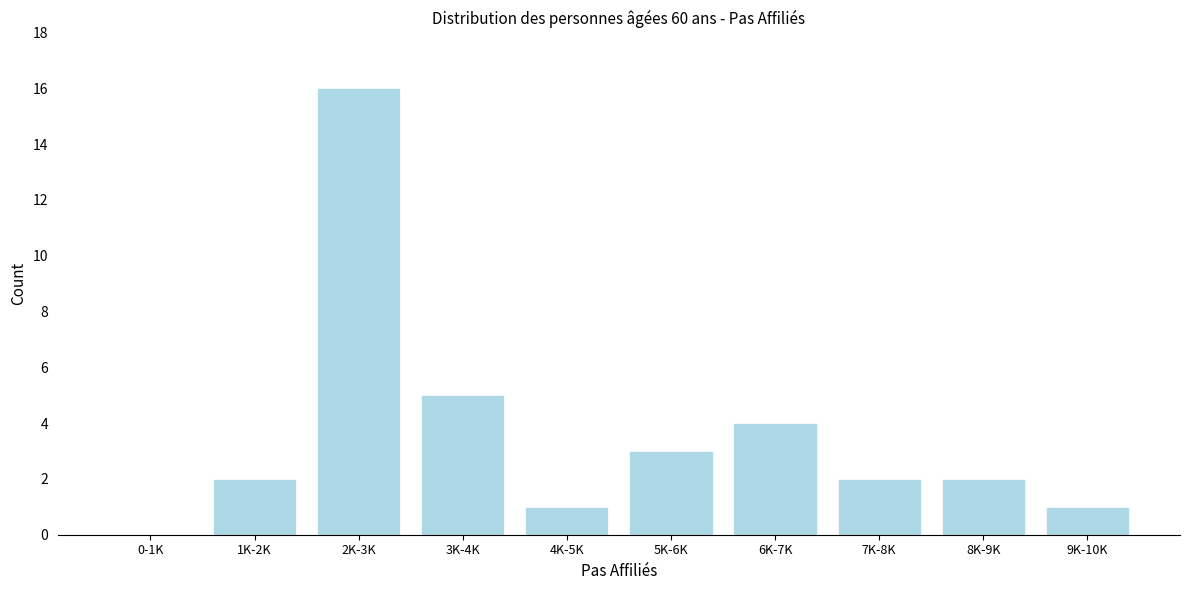

Reading right to left, transcribe all the data shown in this chart.

9K-10K=1	8K-9K=2	7K-8K=2	6K-7K=4	5K-6K=3	4K-5K=1	3K-4K=5	2K-3K=16	1K-2K=2	0-1K=0